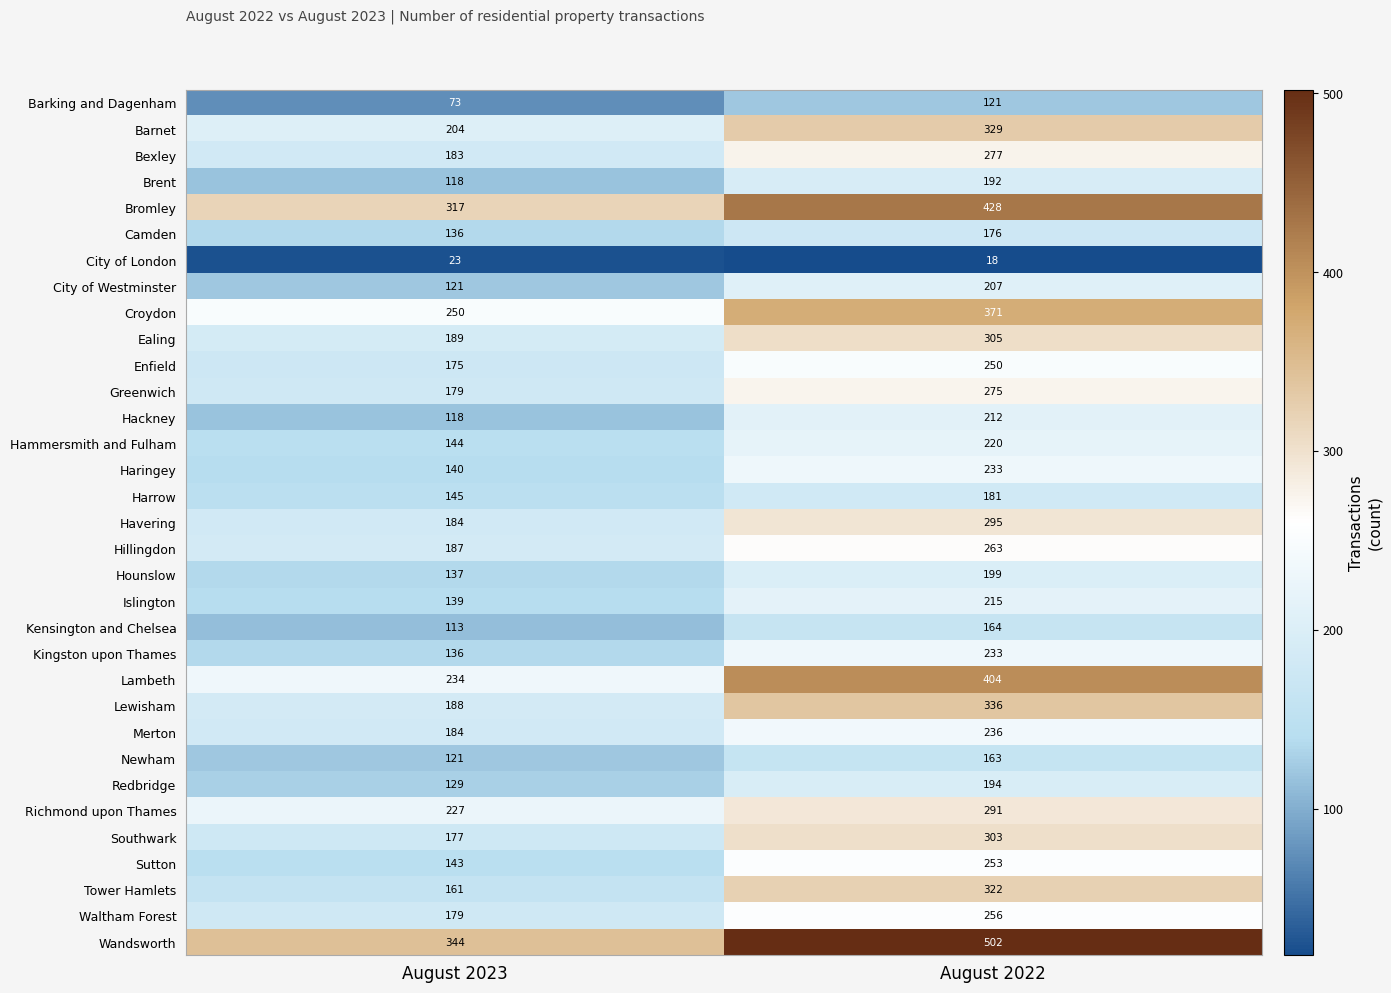

At how many categories does at least one series exceed 494?

1